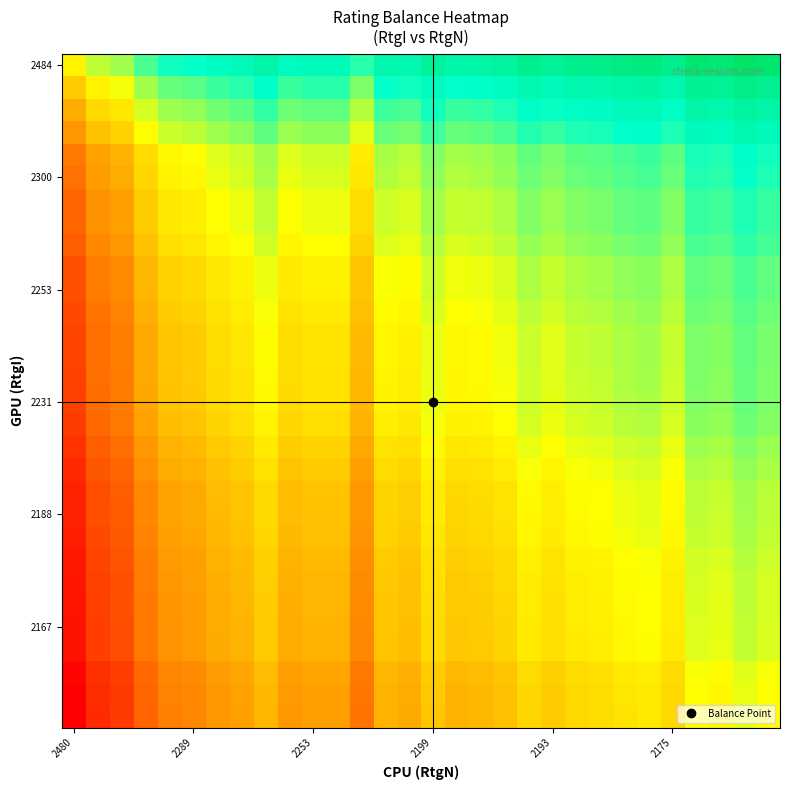

How many distinct data groups are displayed?

30